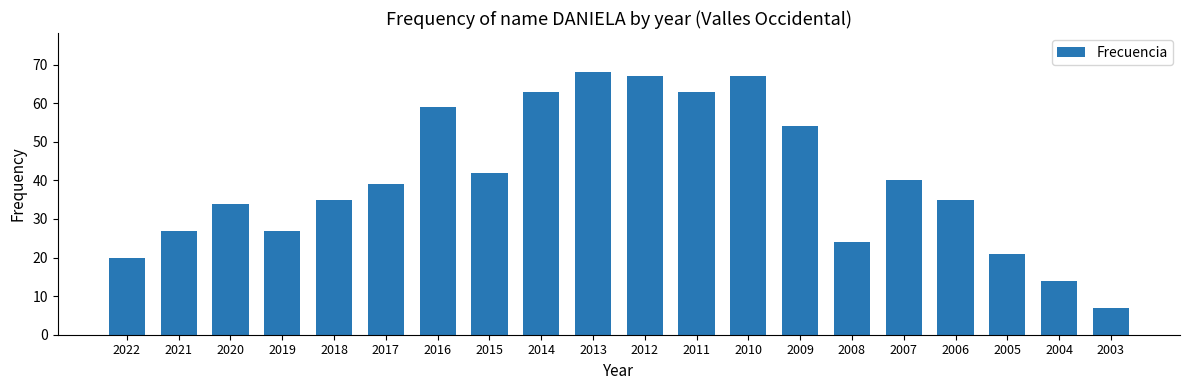

Are the bars horizontal?

No